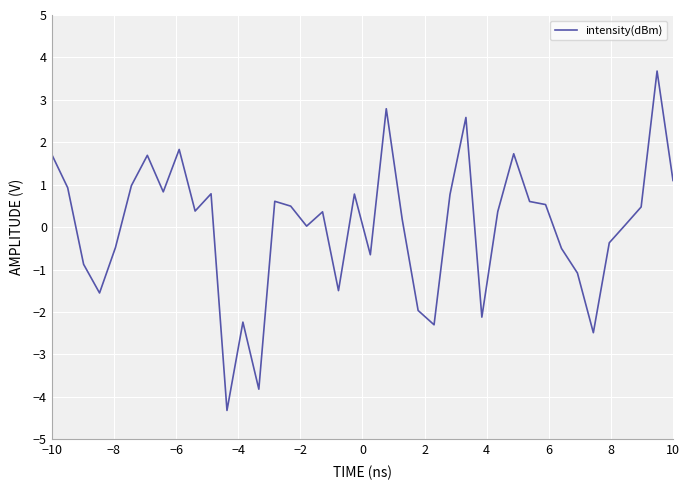

What is the greatest value displayed?

3.7